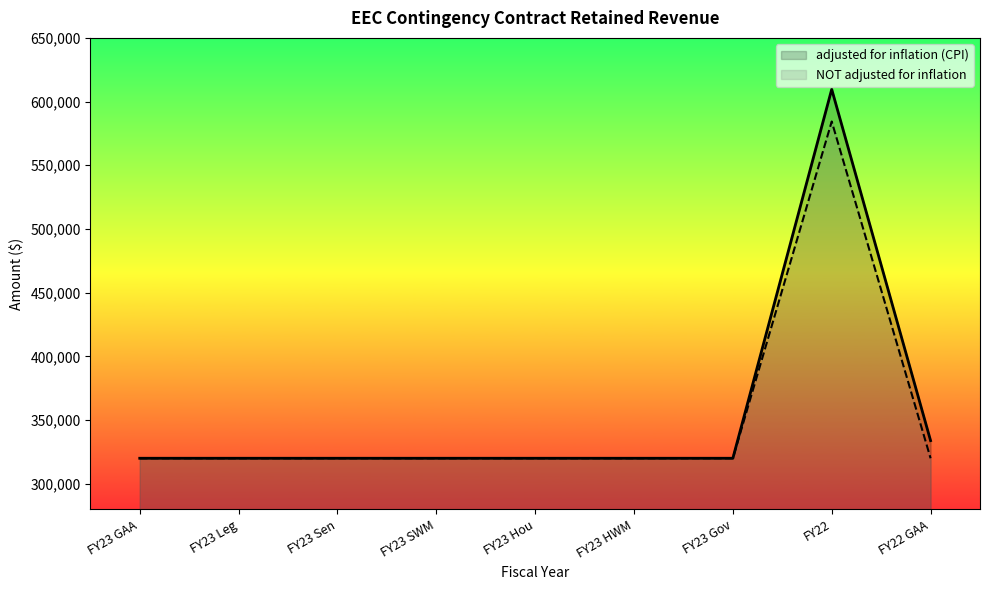

How many lines are shown in the chart?

2